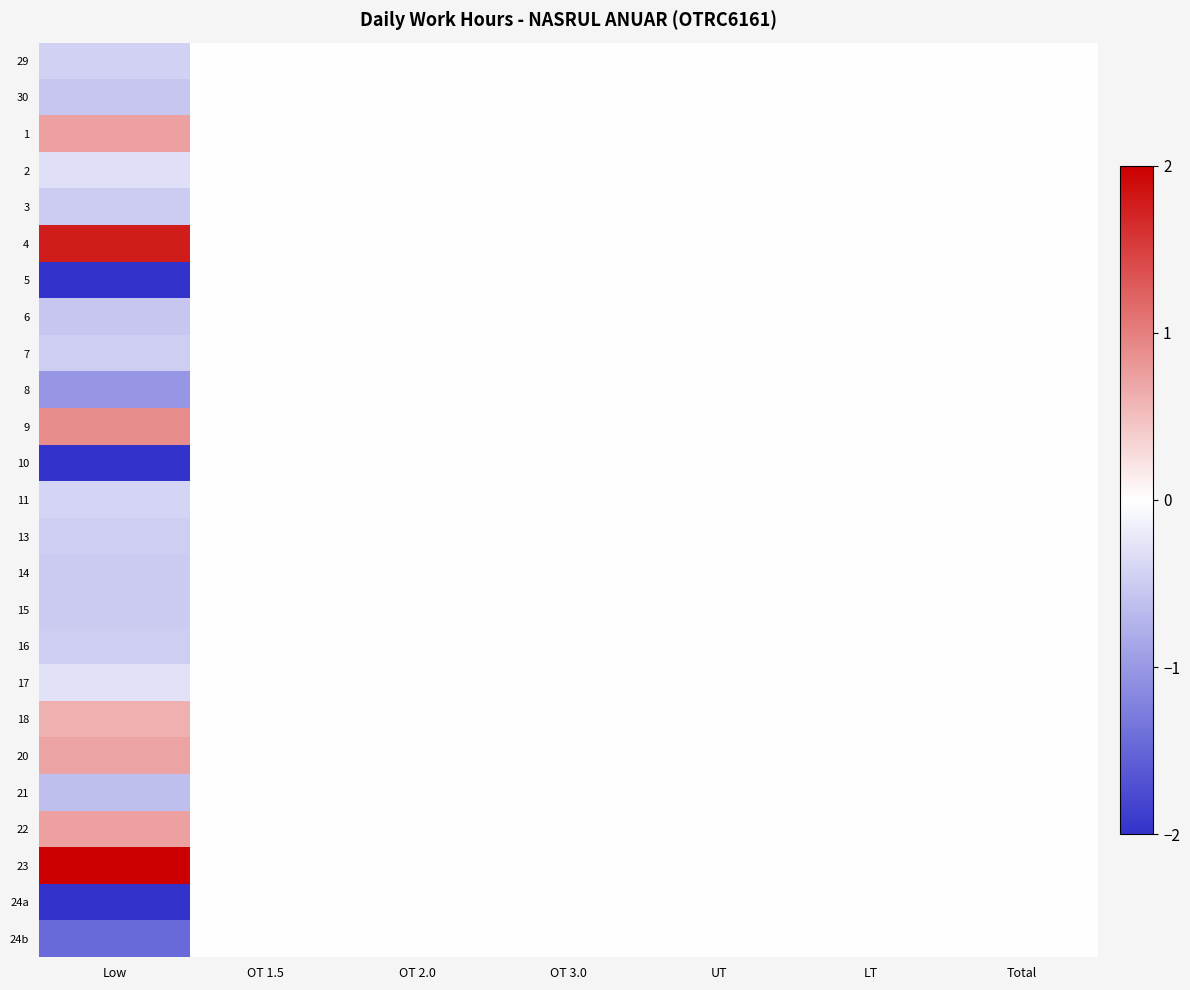

List the series in order of their peak value, highest first.

23, 4, 9, 1, 22, 20, 18, 29, 30, 2, 3, 5, 6, 7, 8, 10, 11, 13, 14, 15, 16, 17, 21, 24a, 24b